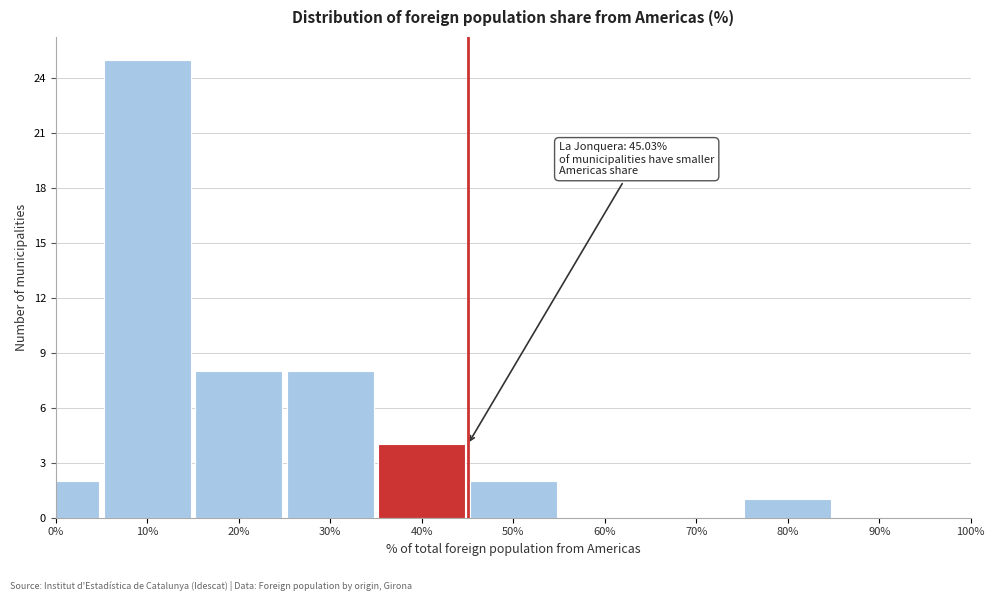

Reading right to left, list all the values displayed in this chart.

90%=0	80%=1	70%=0	60%=0	50%=2	40%=4	30%=8	20%=8	10%=25	0%=2